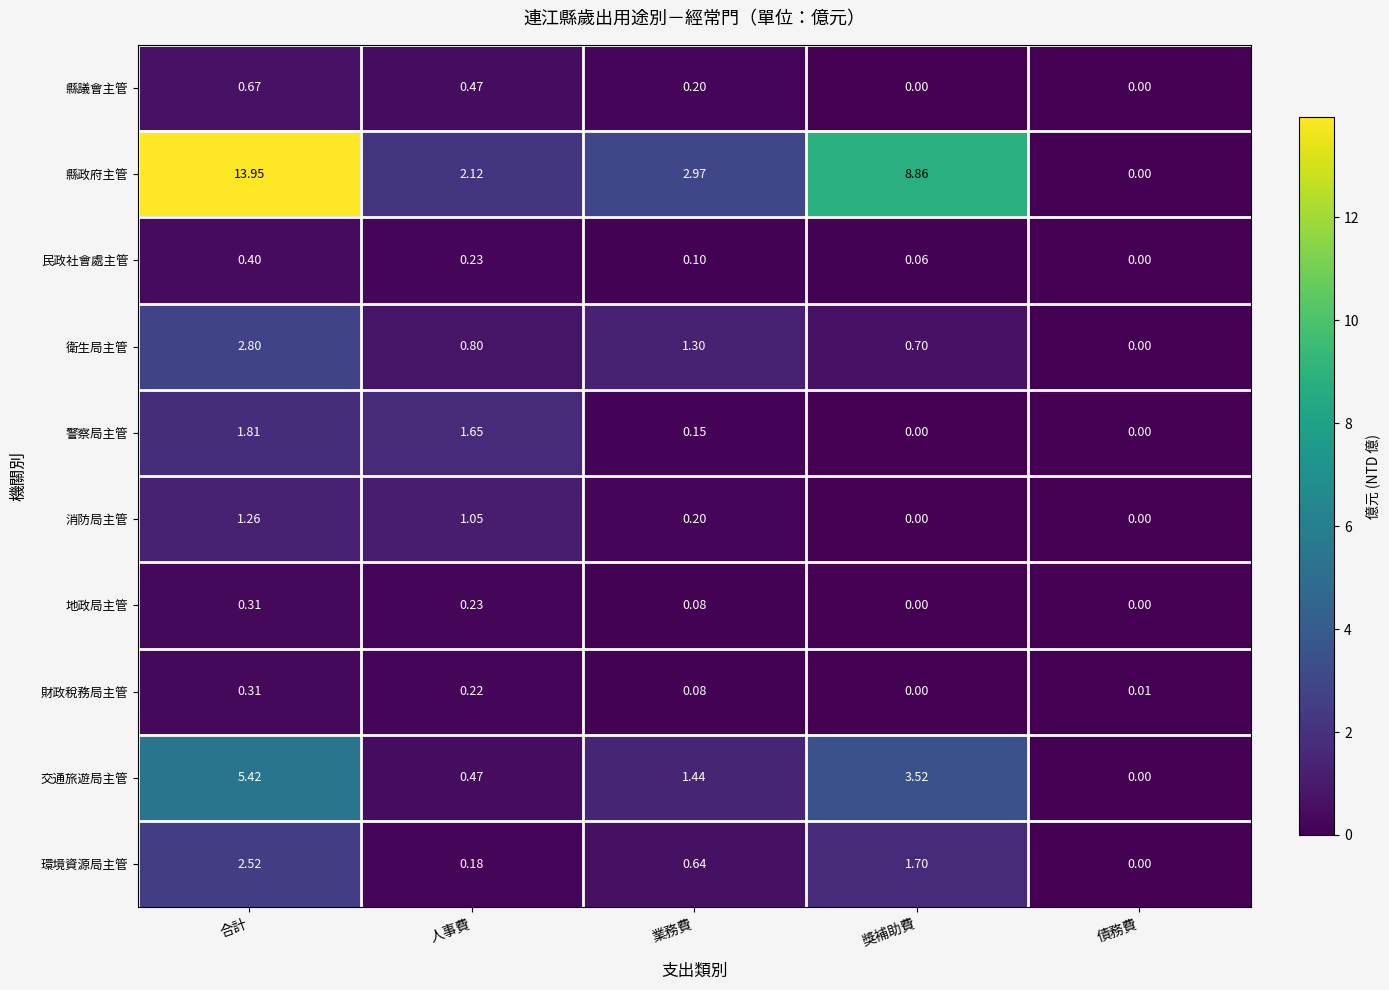

At which label does 交通旅遊局主管 first exceed 1?

合計